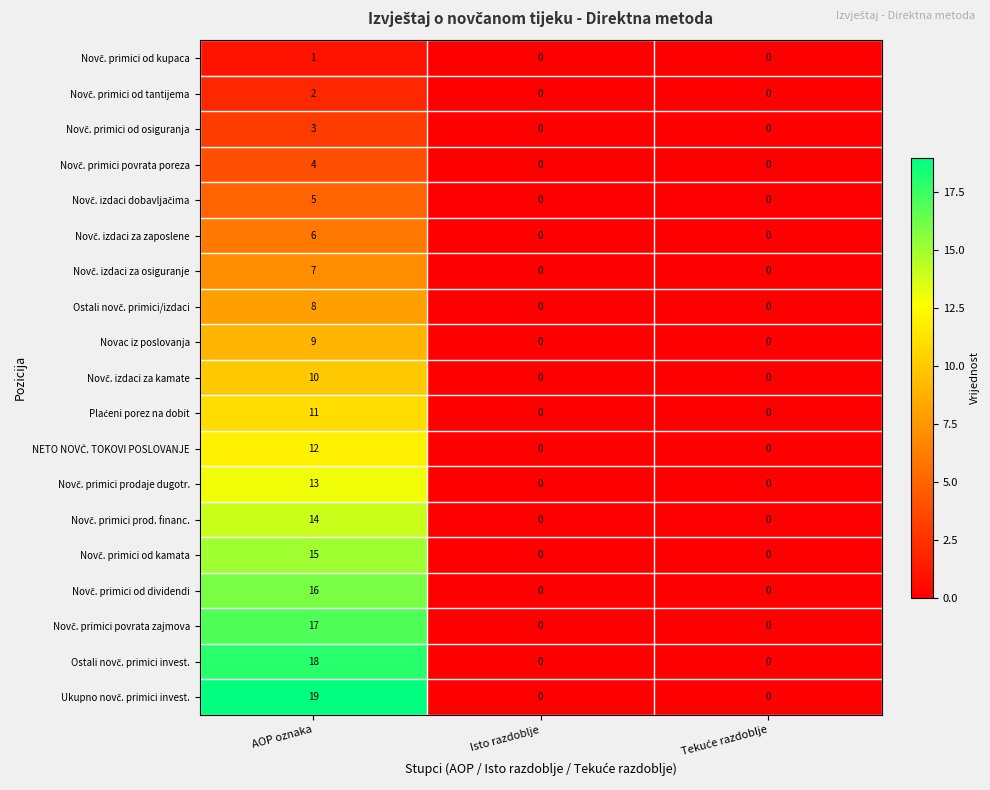

What is the average value of the Novac iz poslovanja series?

3